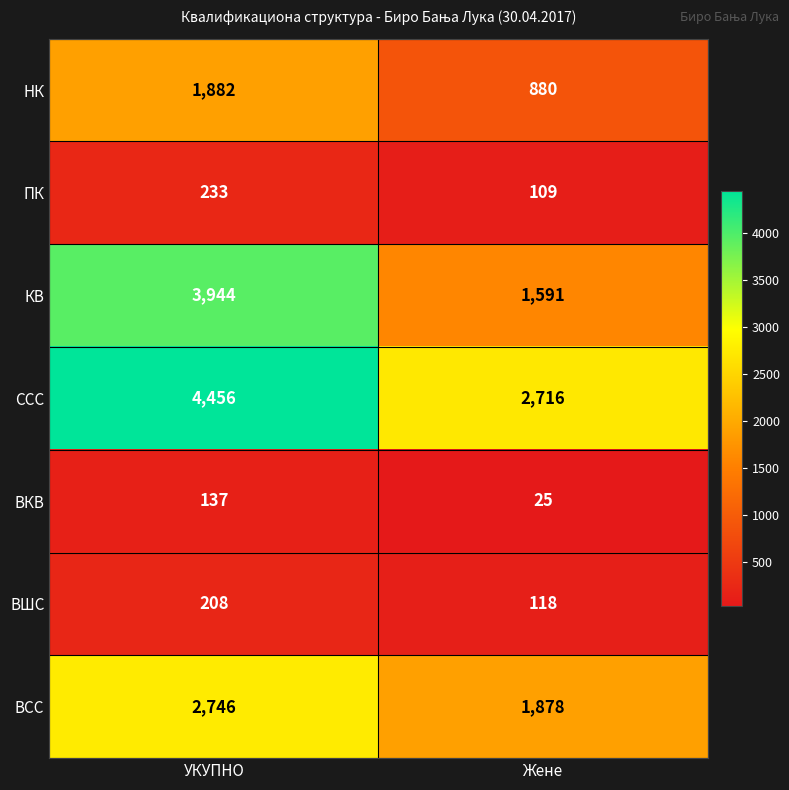

What is the minimum value shown in the chart?

25